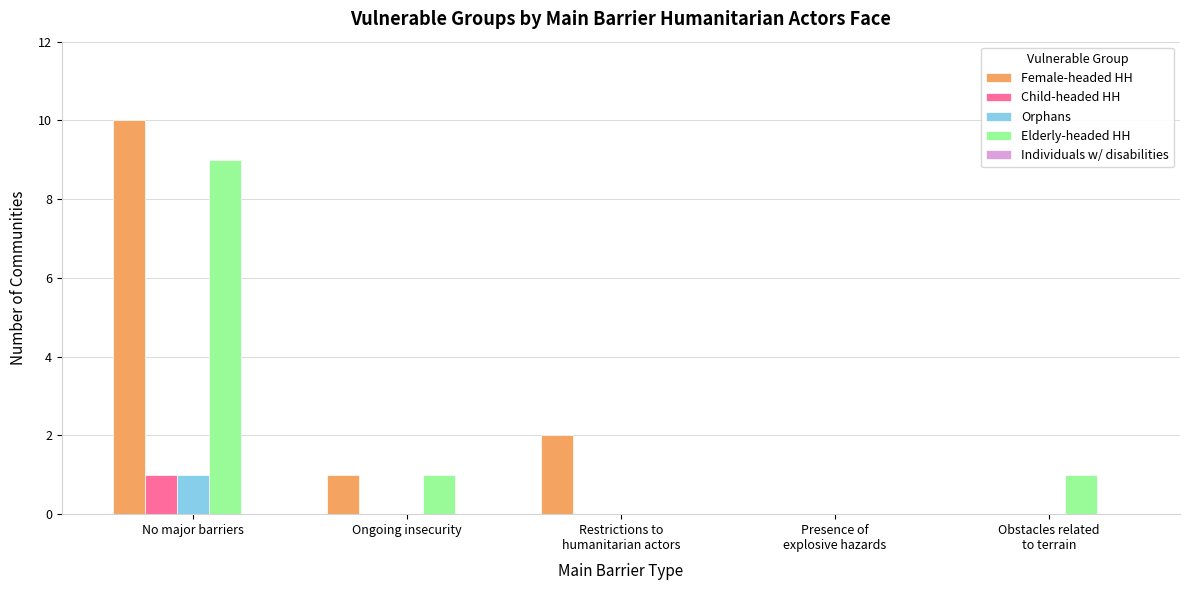

What is the sum of all Elderly-headed HH values?

11